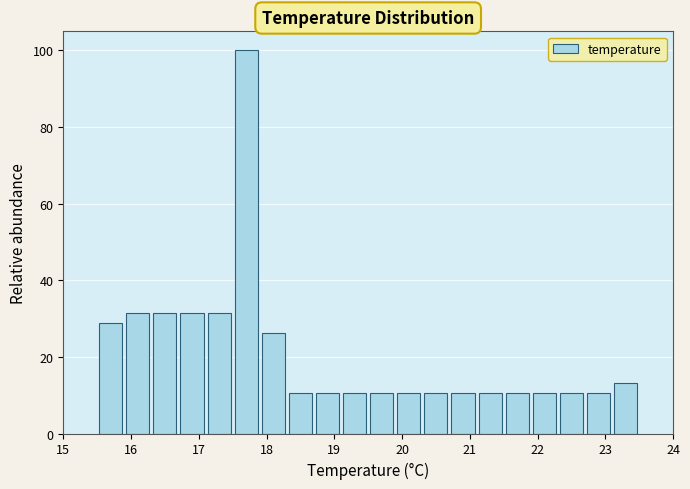

Reading left to right, transcribe this chart: for each bar, give the range it covers on the x-axis and its height. The values are not printed on the chart, so give them approximately, as read against the axis.

15.5 to 15.9: 28
15.9 to 16.3: 32
16.3 to 16.7: 32
16.7 to 17.1: 32
17.1 to 17.5: 32
17.5 to 17.9: 100
17.9 to 18.3: 26
18.3 to 18.7: 10
18.7 to 19.1: 10
19.1 to 19.5: 10
19.5 to 19.9: 10
19.9 to 20.3: 10
20.3 to 20.7: 10
20.7 to 21.1: 10
21.1 to 21.5: 10
21.5 to 21.9: 10
21.9 to 22.3: 10
22.3 to 22.7: 10
22.7 to 23.1: 10
23.1 to 23.5: 14